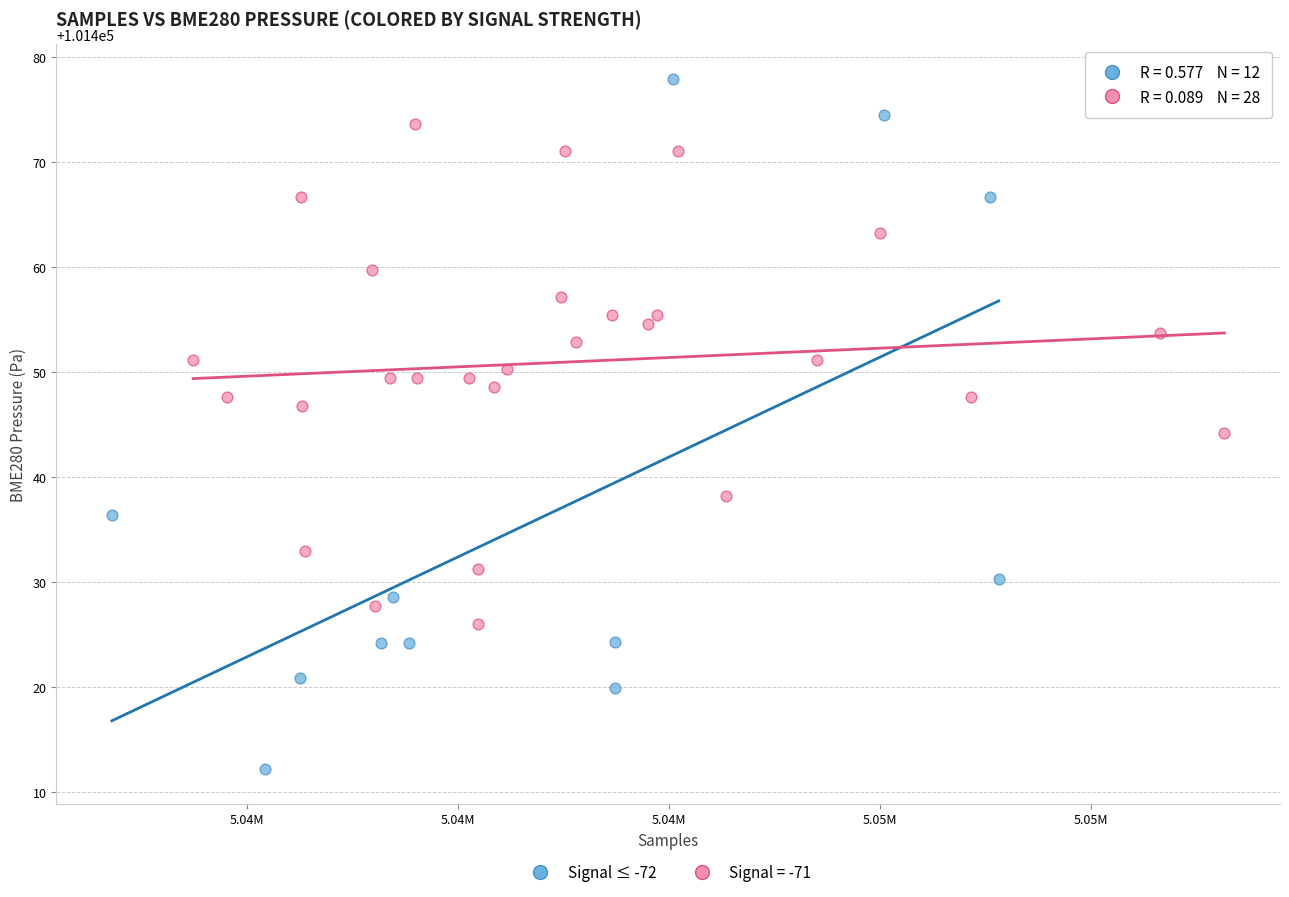

Which series contains the highest Y value?

Signal ≤ -72